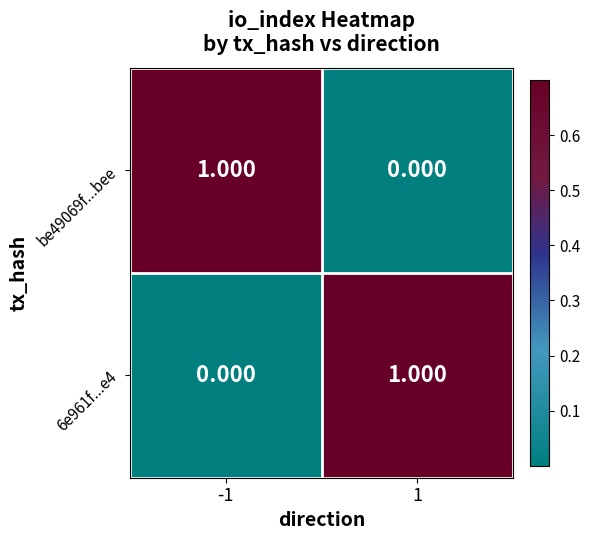

How many data points does each series have?

2